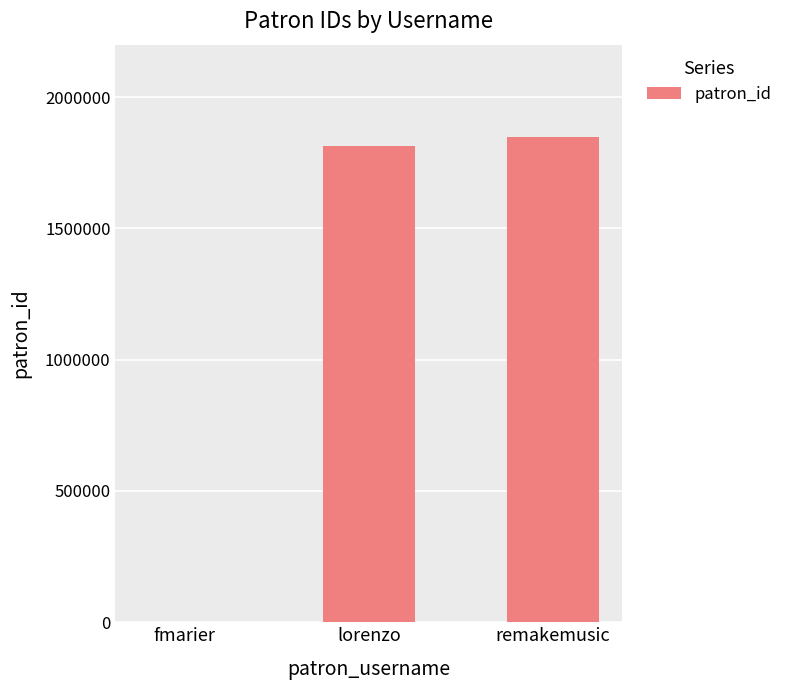

At which category does the chart reach its peak across all series?

remakemusic